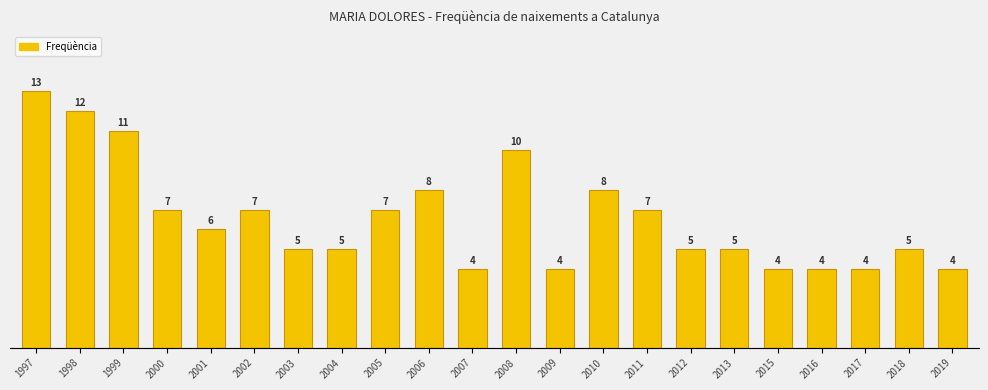

What is the ratio of the value at 2004 to the value at 2013?

1.0